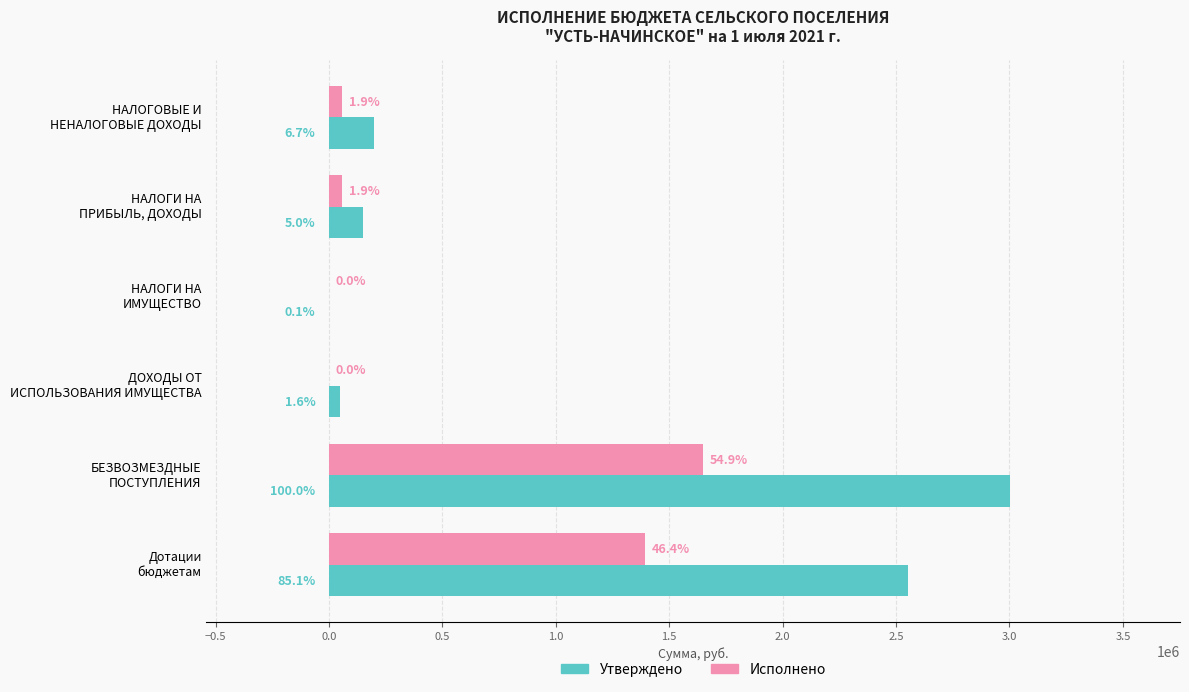

What are all the series names shown in the legend?

Утверждено, Исполнено